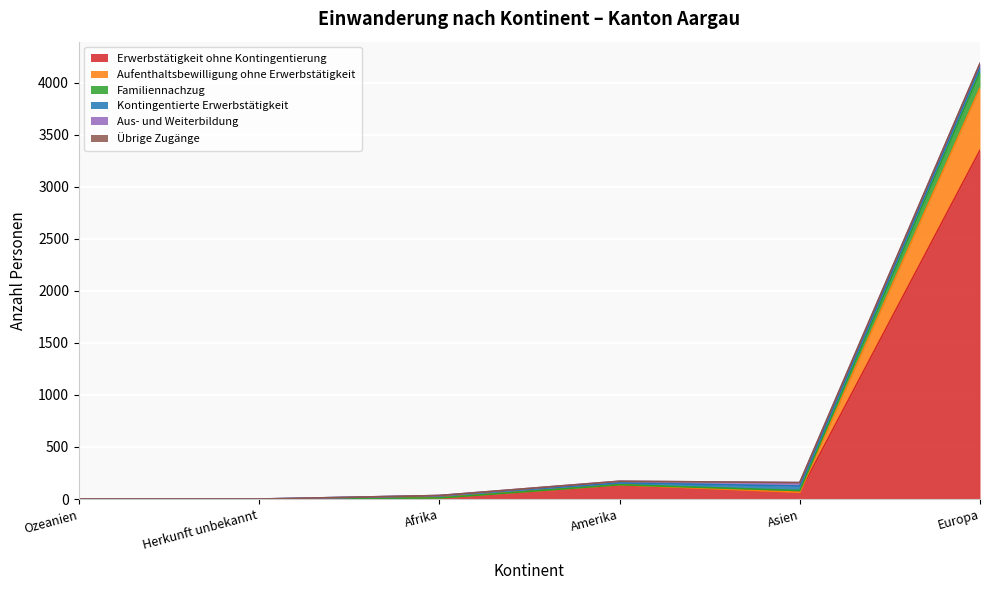

What is the total value across all series at Asien?

158